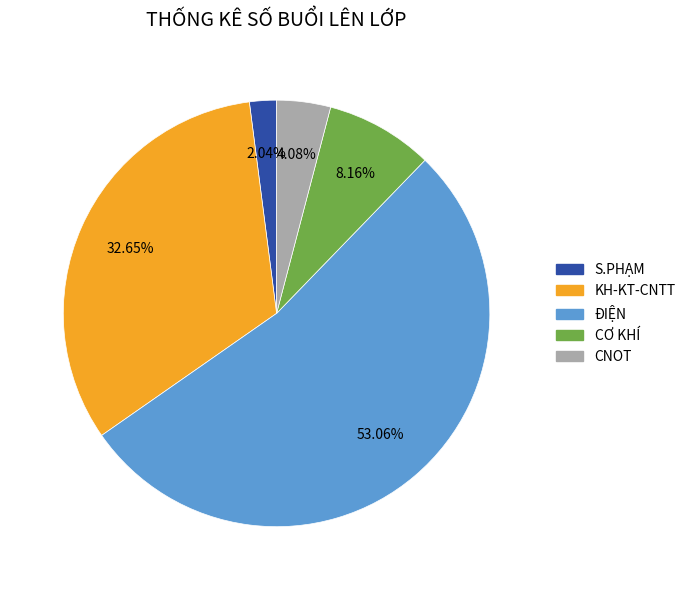

Does CƠ KHÍ account for over 50% of the chart?

No